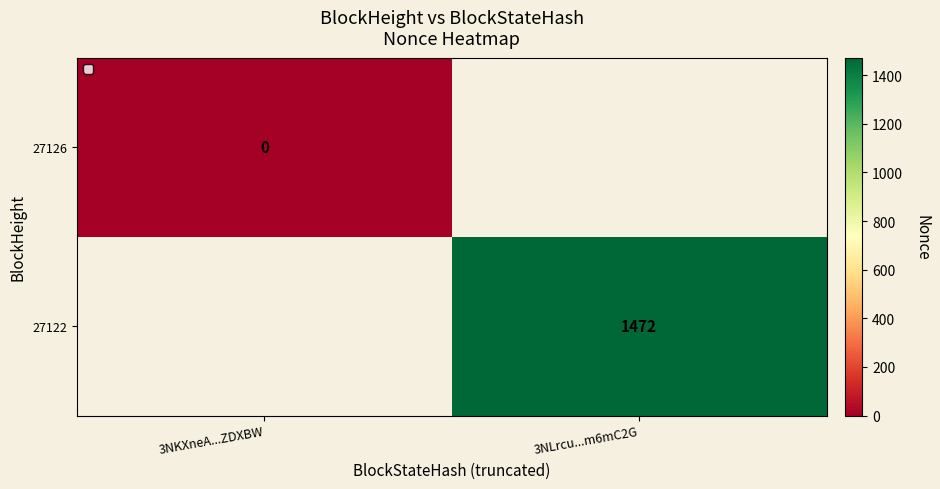

Between 3NKXneA...ZDXBW and 3NLrcu...m6mC2G, which is larger?

3NLrcu...m6mC2G